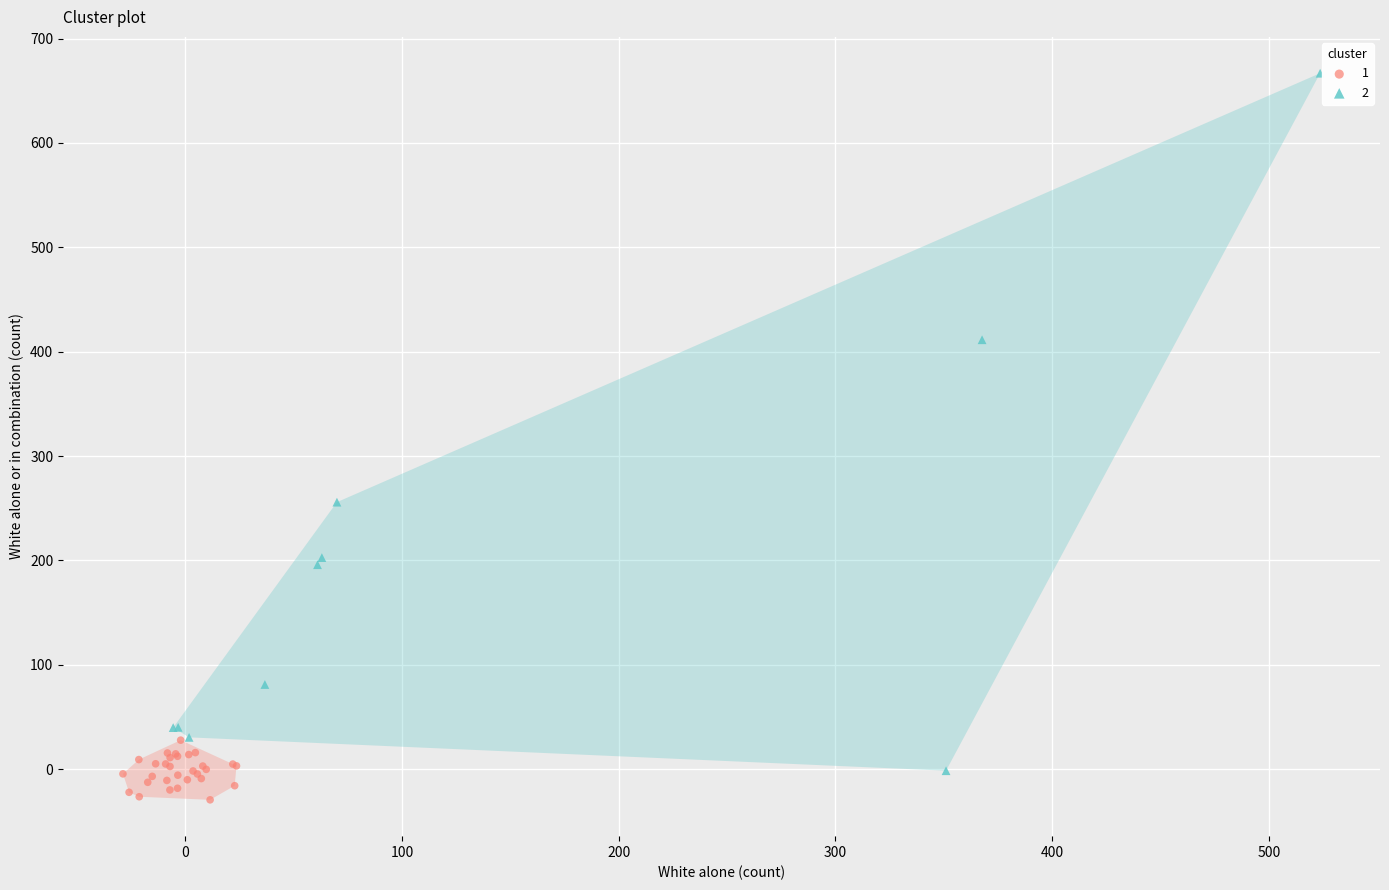

Which series has the widest spread of Y values?

2